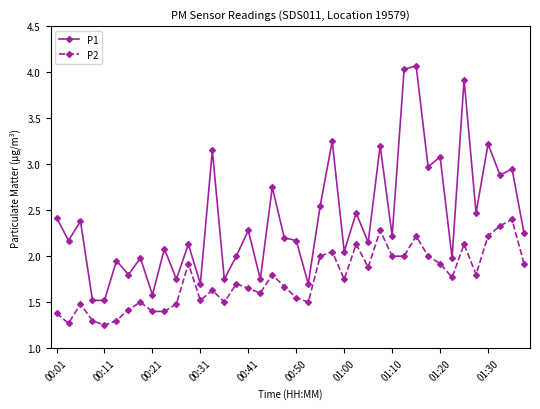

True or false: P2 and P1 cross at least once.

False